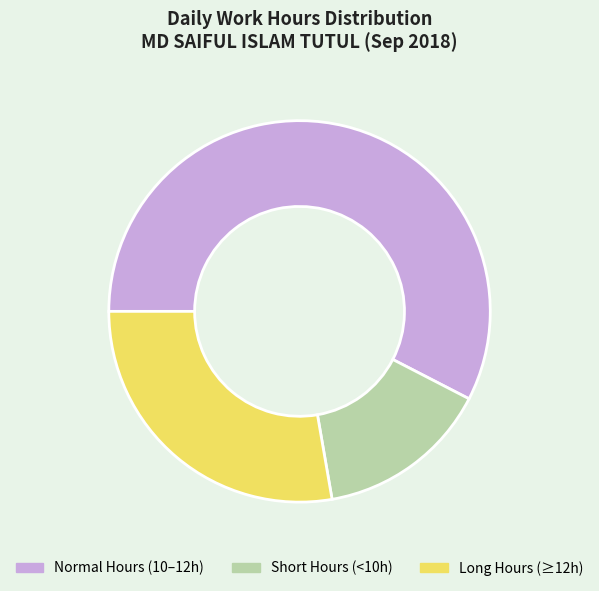

How many slices are in this pie chart?

3